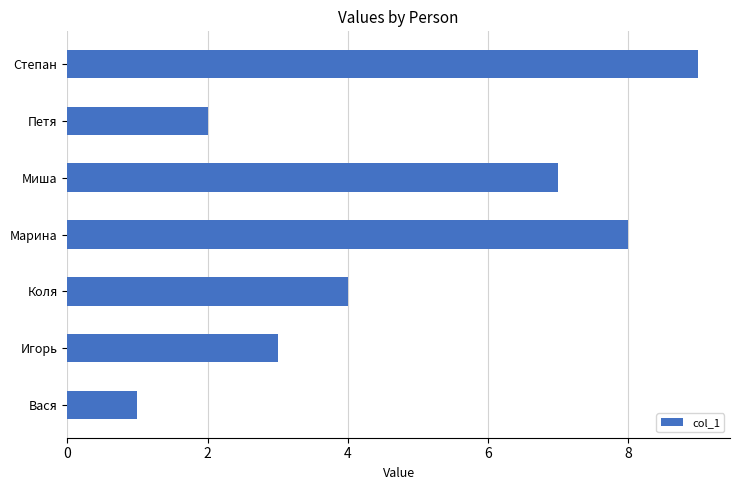

Where is the data nearest to the value 5?

Коля